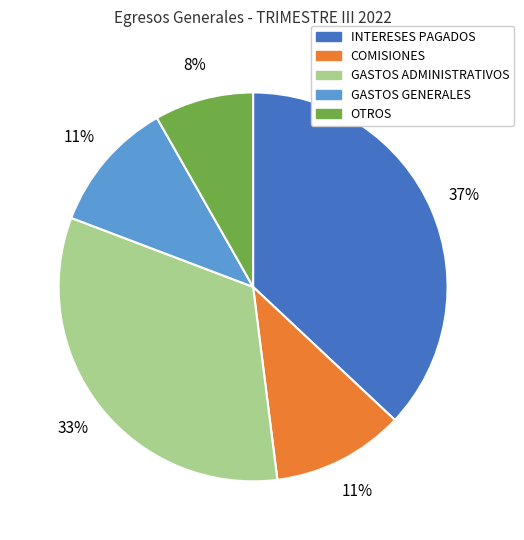

To the nearest percent, what is the difference between the largest and smallest slice percentages?

29%